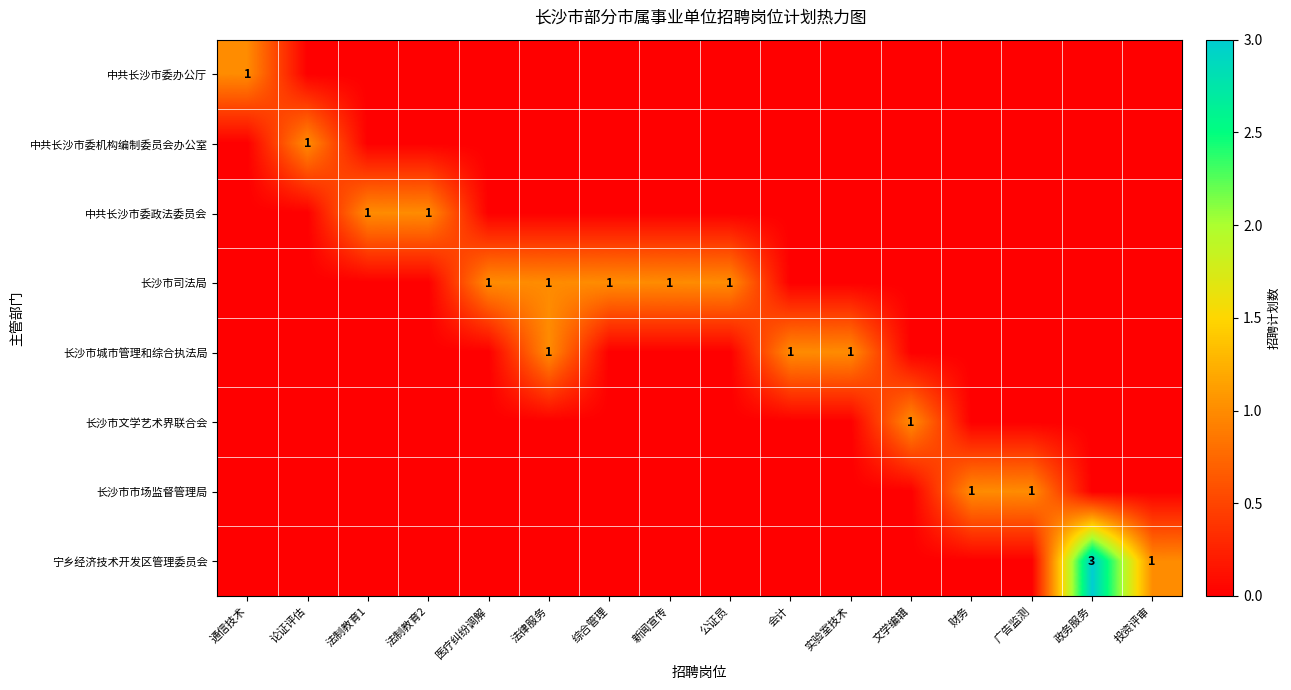

True or false: 长沙市市场监督管理局 has a value of 2 at 广告监测.

False